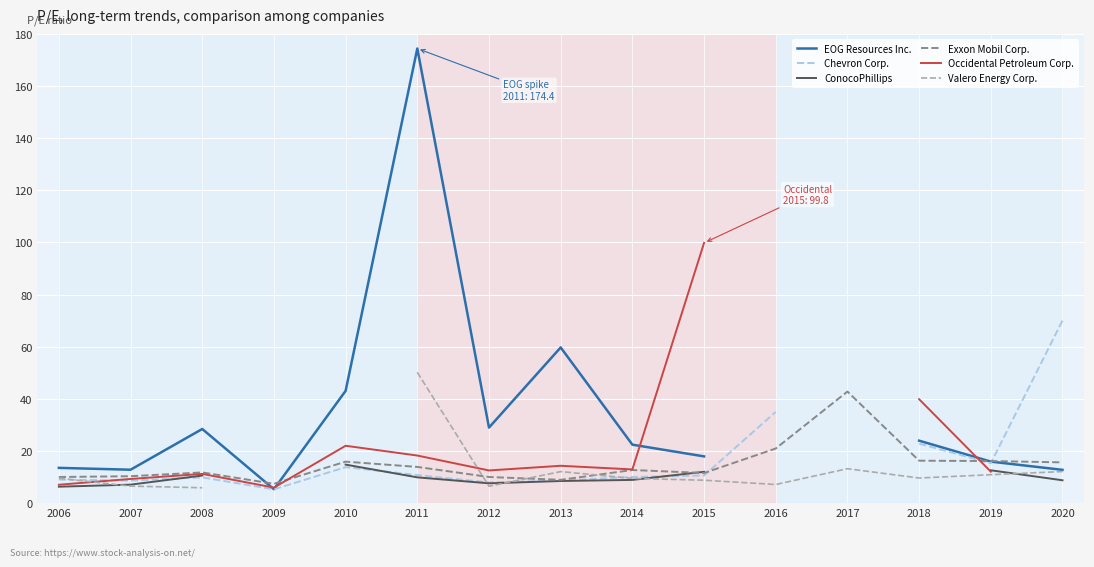

Which series has the largest range (max minus min)?

EOG Resources Inc.